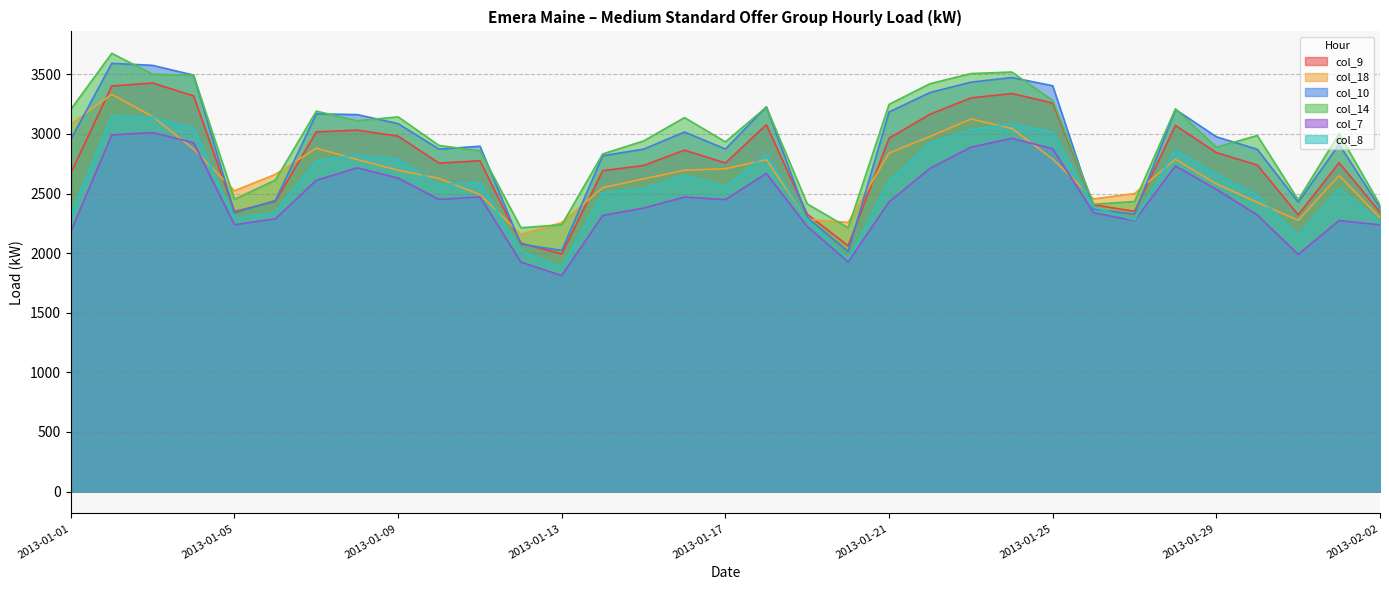

Which label corresponds to the smallest value in the chart?

2013-01-13